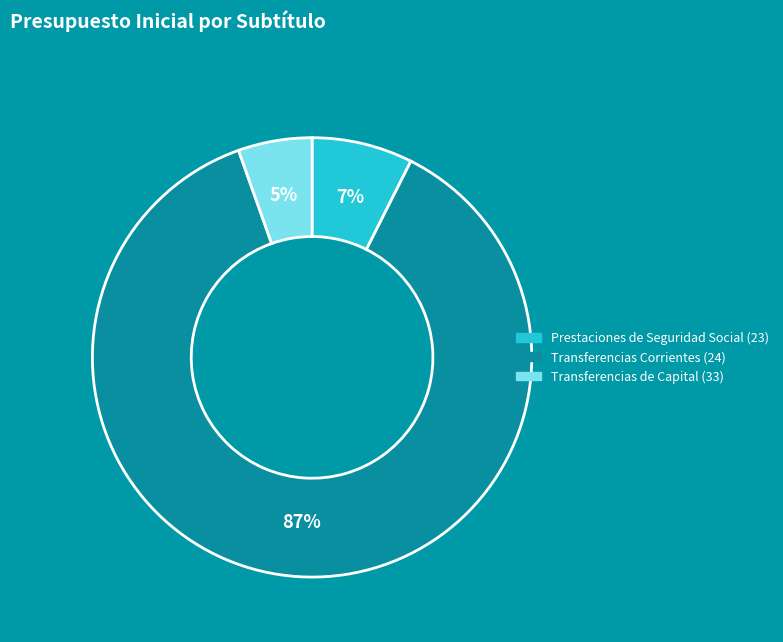

To the nearest percent, what is the combined percentage of Transferencias Corrientes (24) and Transferencias de Capital (33)?

93%